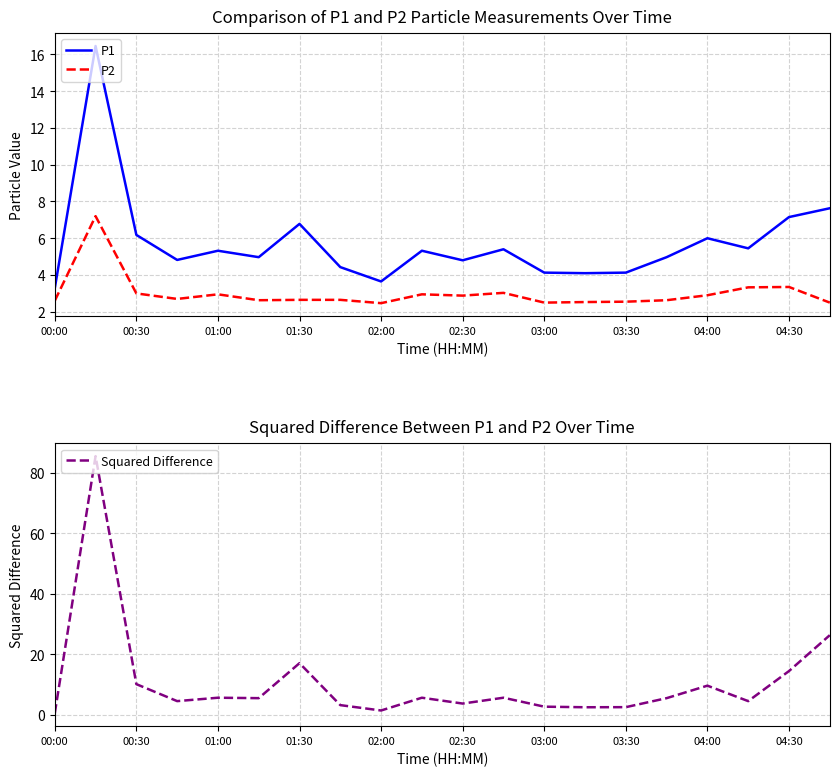

Is this an area chart (filled region under the line)?

No